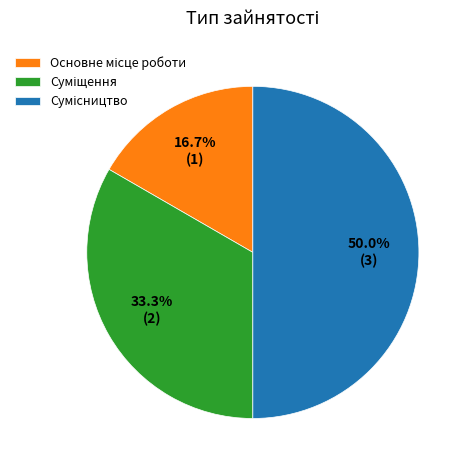

Rank the categories by value from highest to lowest.

Сумісництво, Суміщення, Основне місце роботи